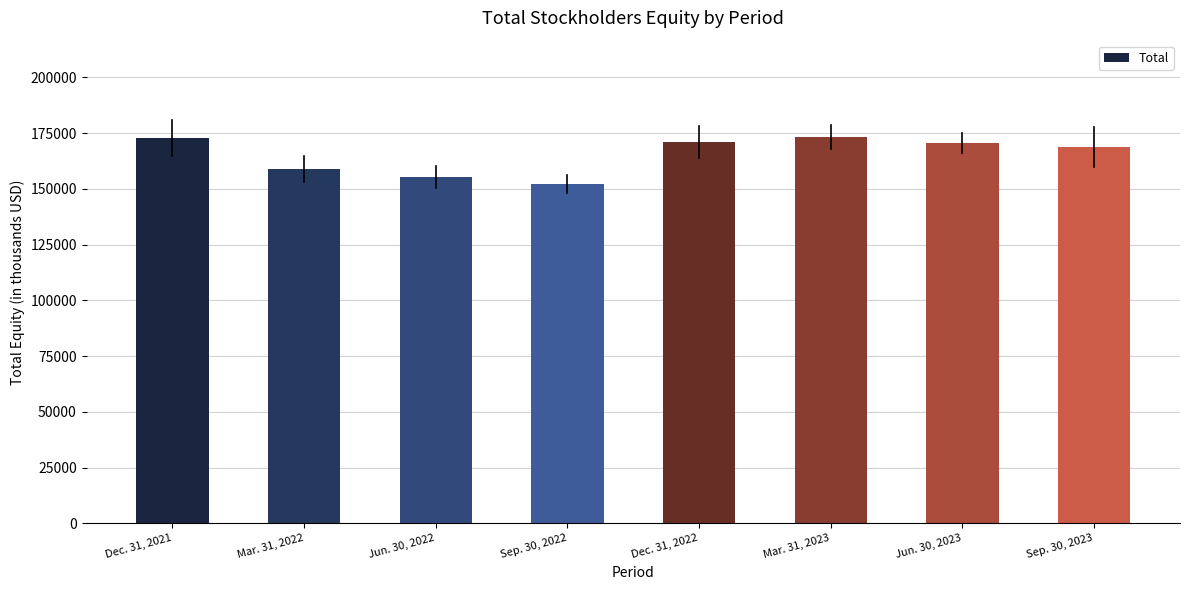

How many data points does each series have?

8